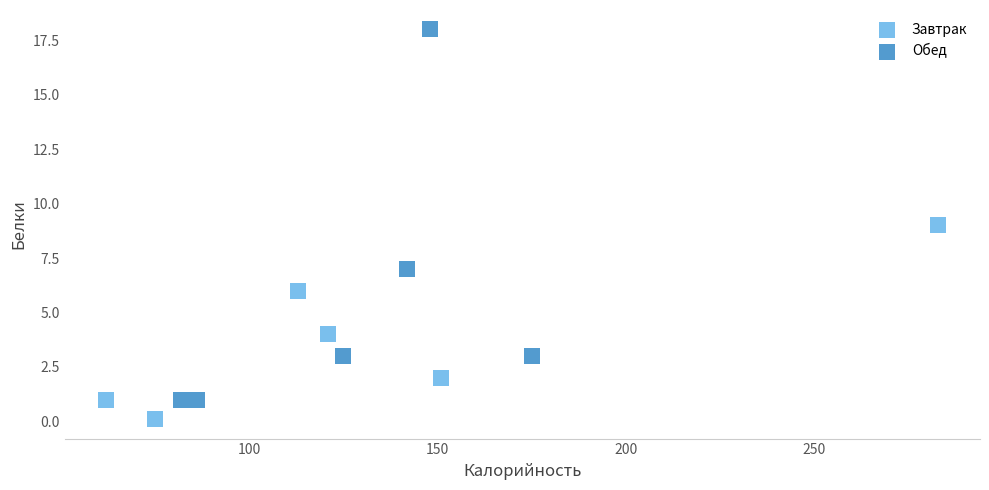

Which series contains the highest Y value?

Обед